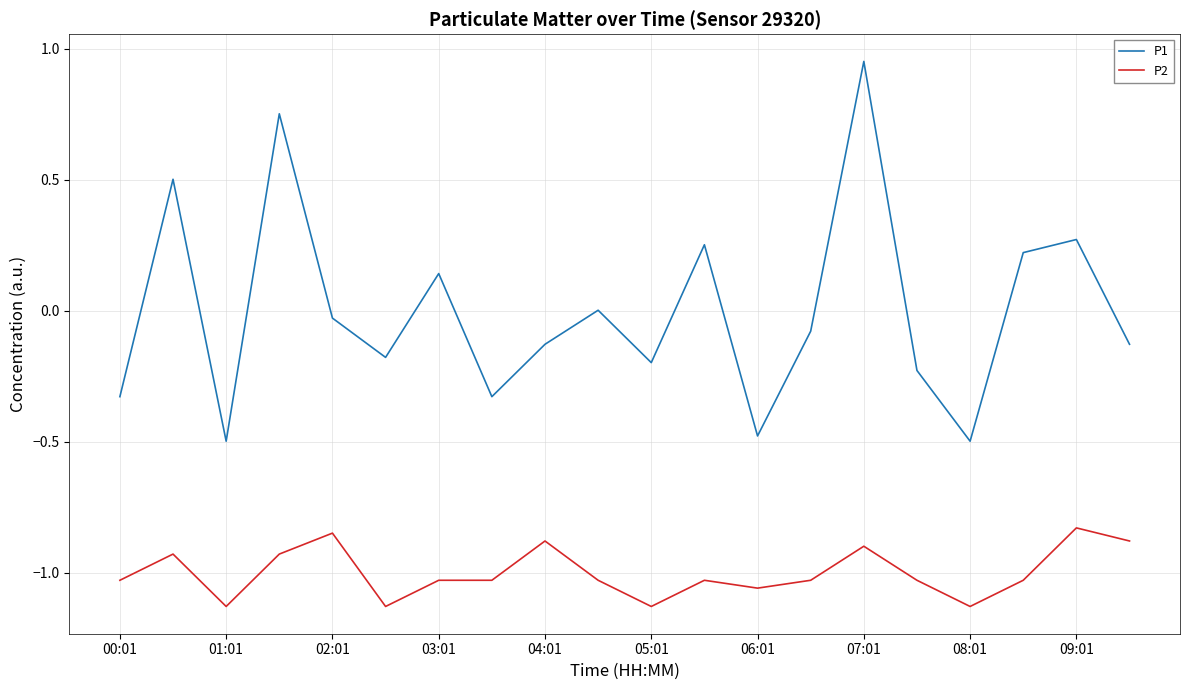

True or false: P2 and P1 intersect in this chart.

False